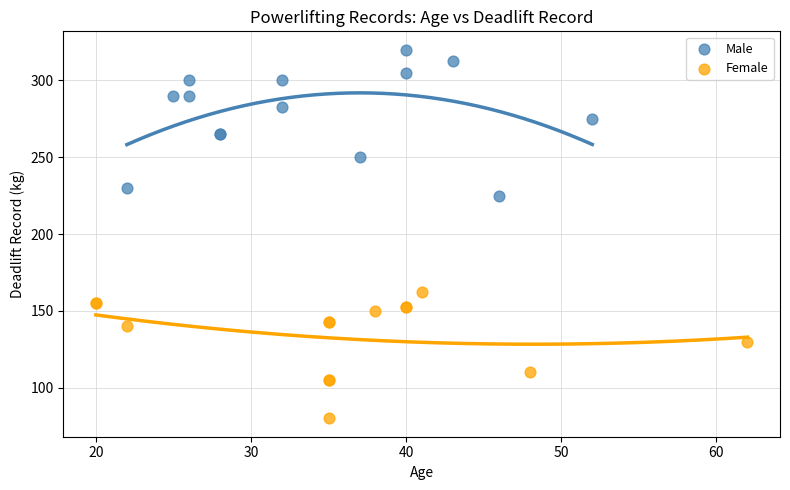

Which series reaches the minimum Y coordinate?

Female